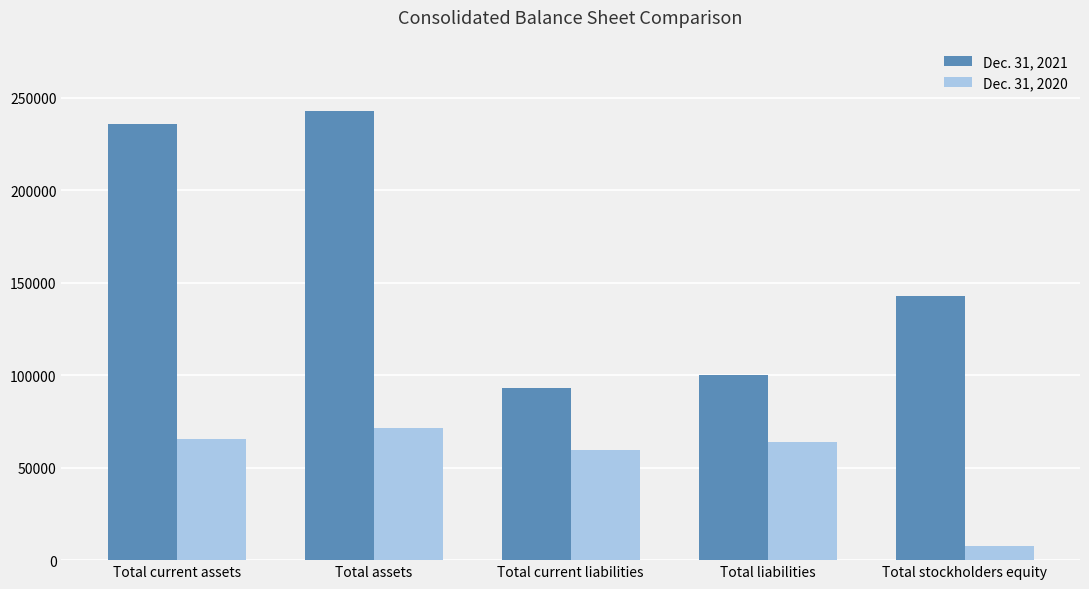

What is the label of the 1st bar from the left?

Total current assets